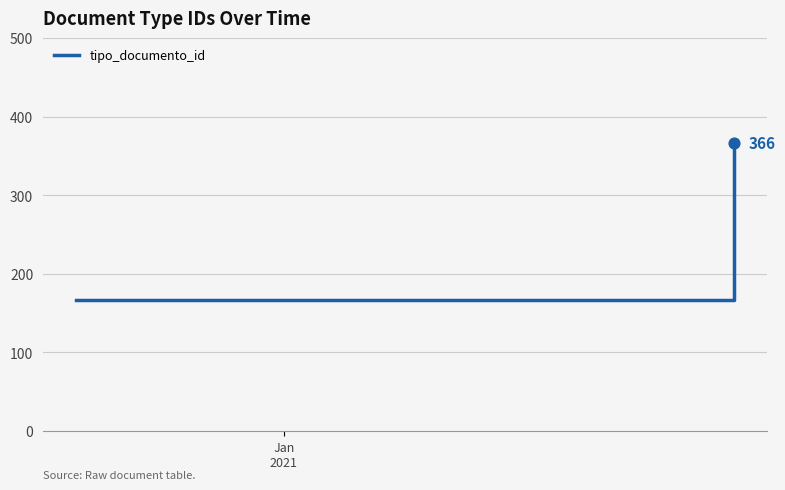

What is the smallest value displayed?

166